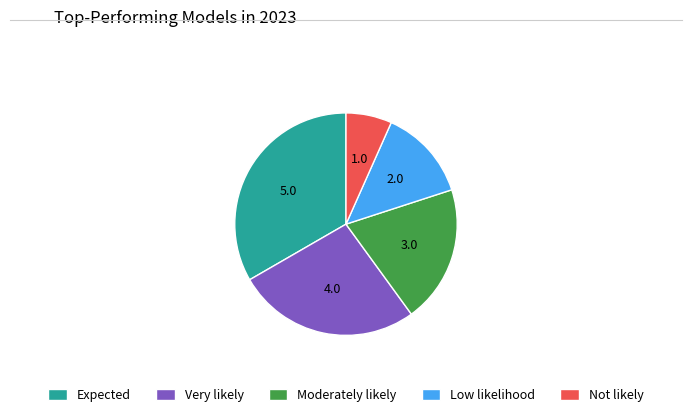

Which category has the smallest portion of the pie?

Not likely